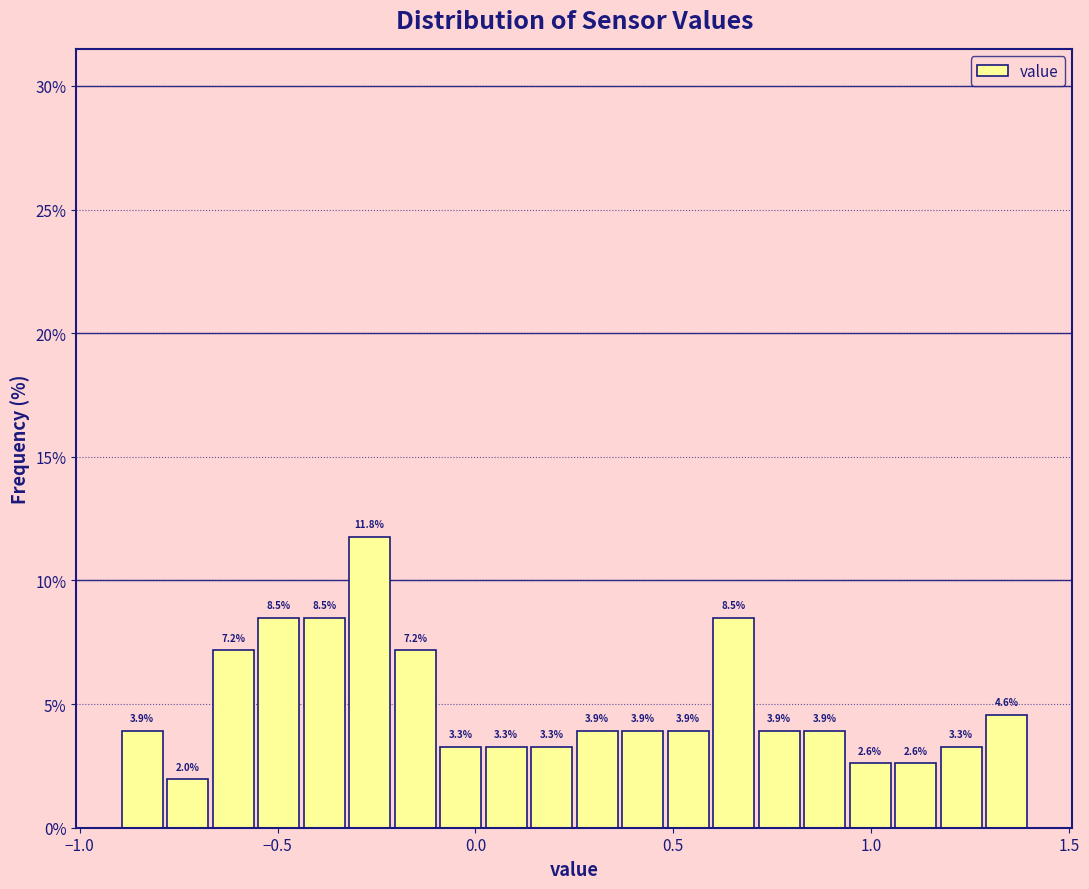

Read against the x-axis, roughly where is the centre of the tallest bar?

-0.25